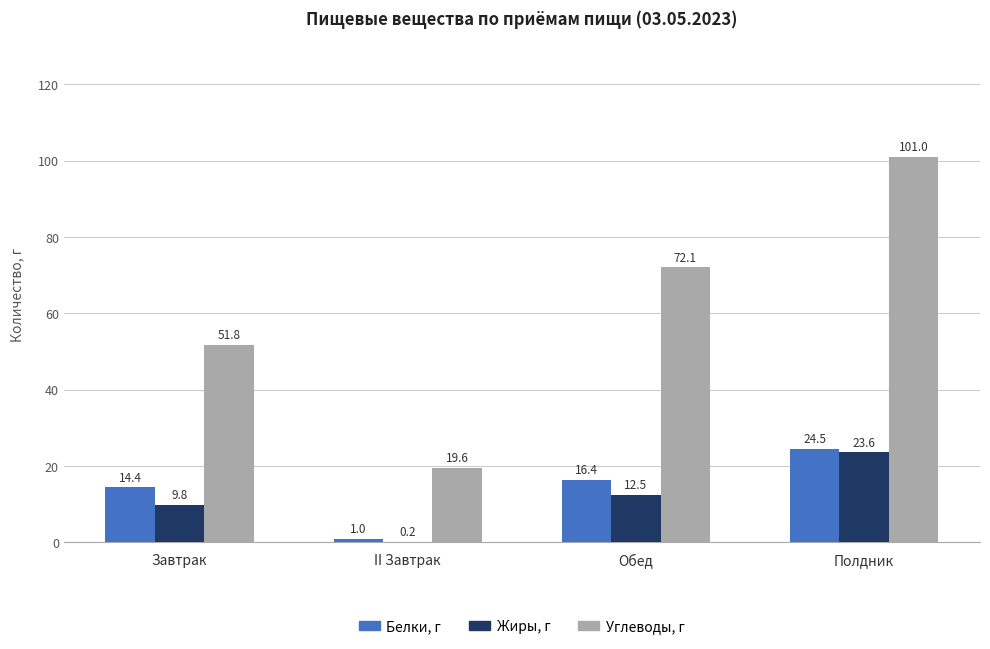

Where does the Углеводы, г series first go above 72?

Обед